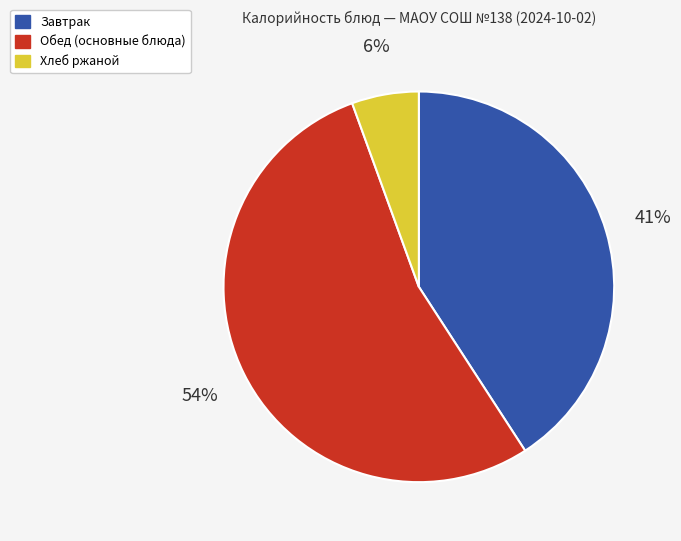

Is there any slice that represents more than half of the pie?

Yes